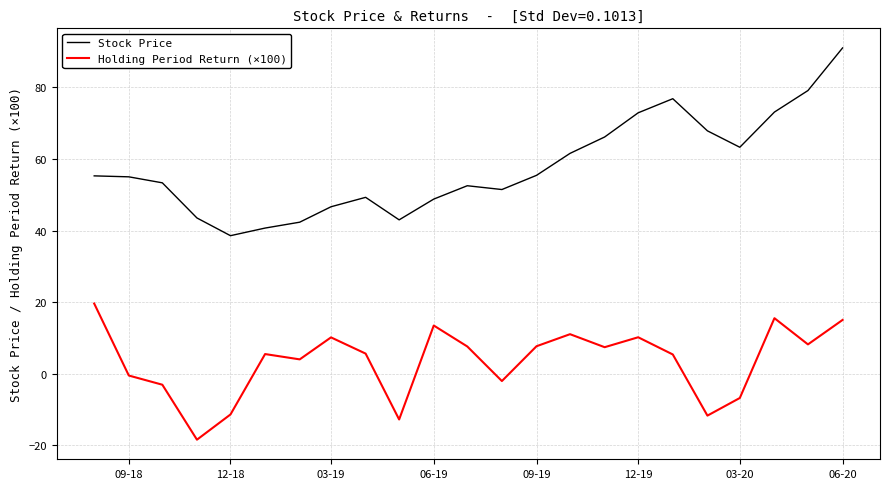

What is the sum of all Holding Period Return (×100) values?

80.2